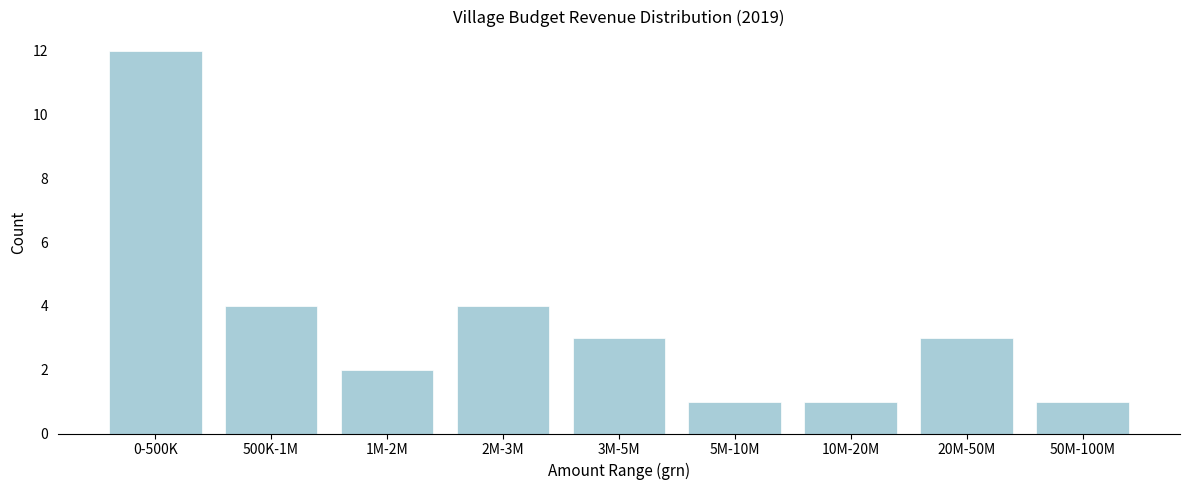

Reading left to right, what are all the values shown in this chart?

0-500K=12	500K-1M=4	1M-2M=2	2M-3M=4	3M-5M=3	5M-10M=1	10M-20M=1	20M-50M=3	50M-100M=1